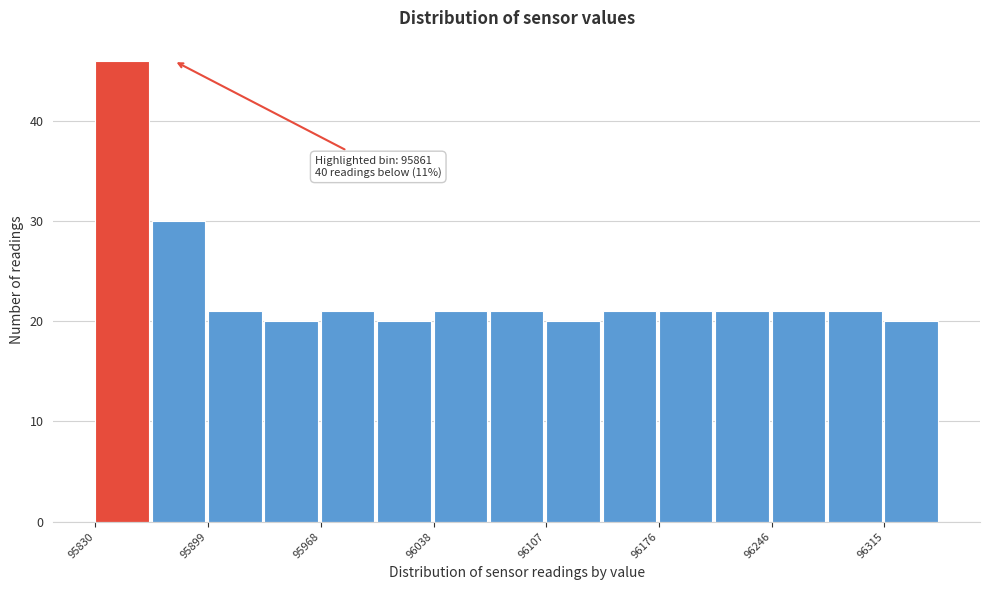

Read against the x-axis, roughly where is the centre of the tallest bar?

95850